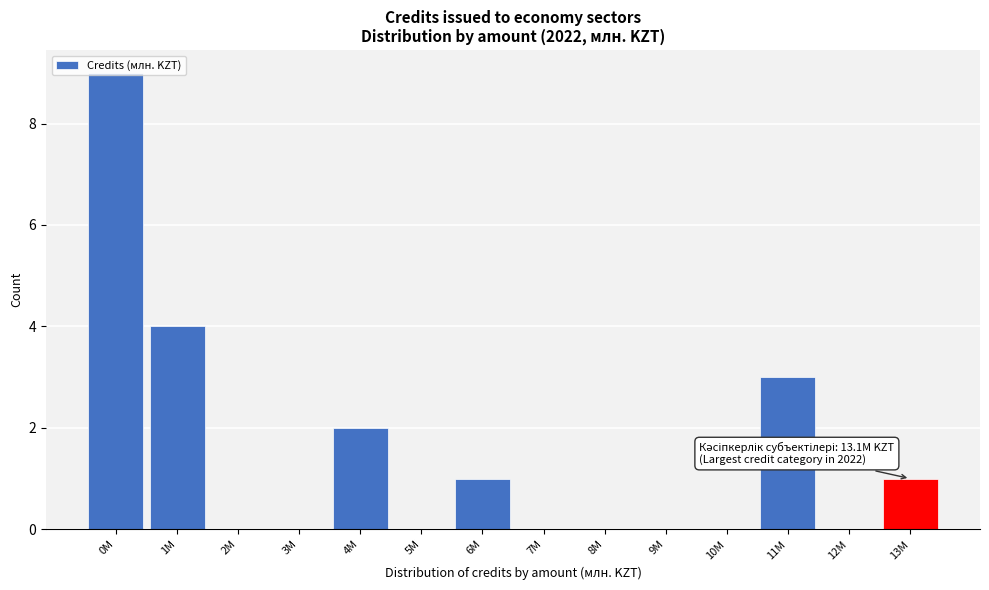

What is the change in value from 1M to 13M?

-3